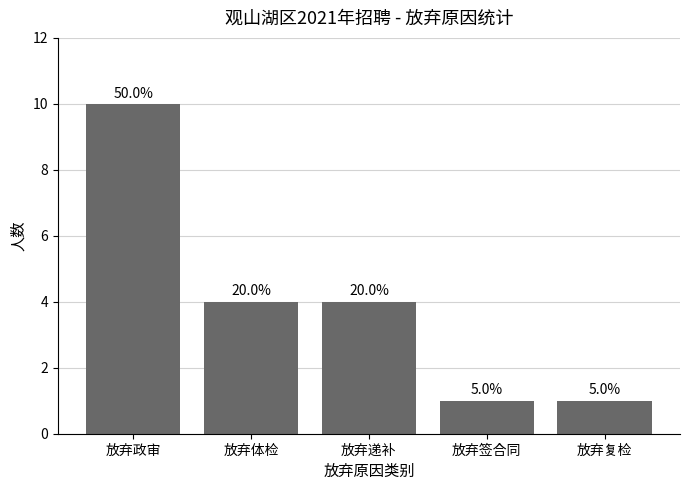

Are the bars horizontal?

No